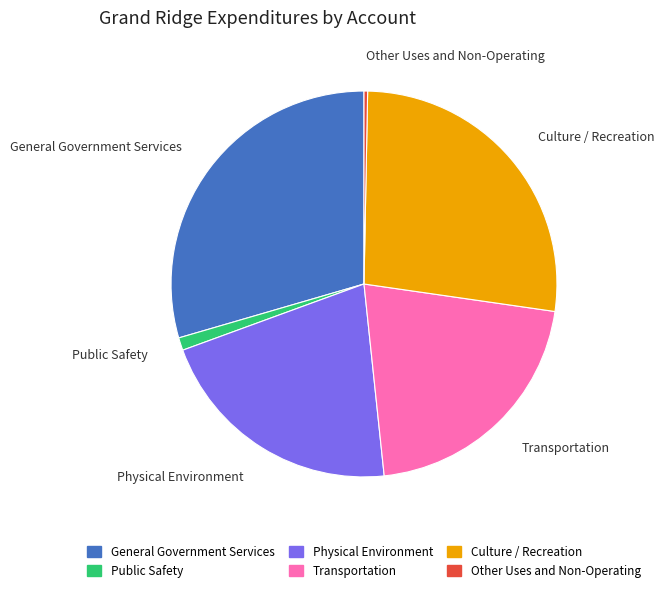

The Physical Environment slice represents 11% of the pie. True or false?

False